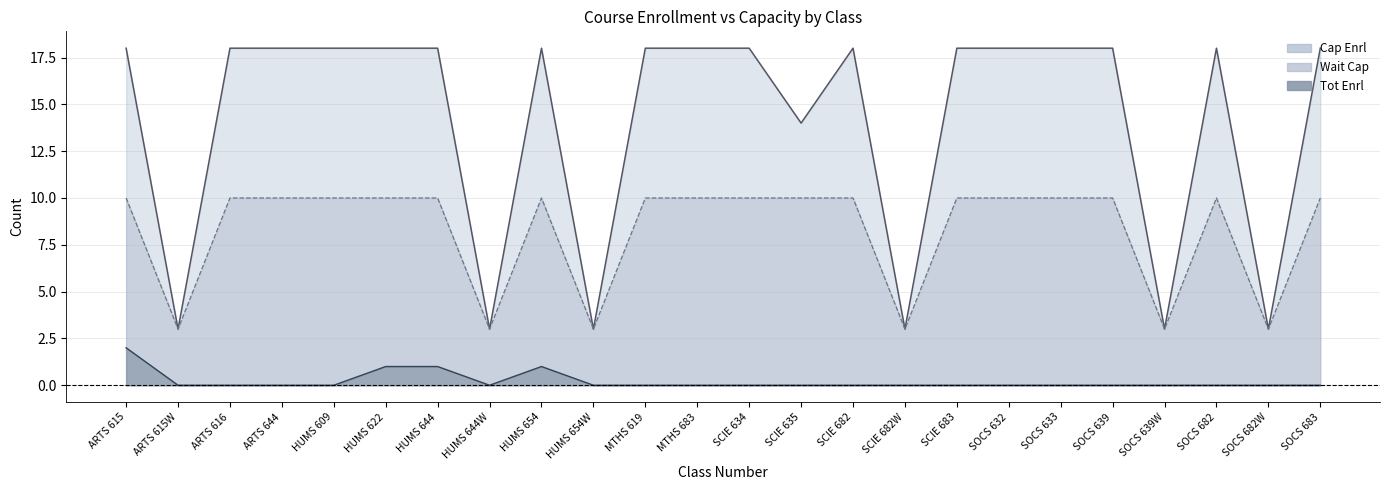

How many data points in Tot Enrl are above 0?

4